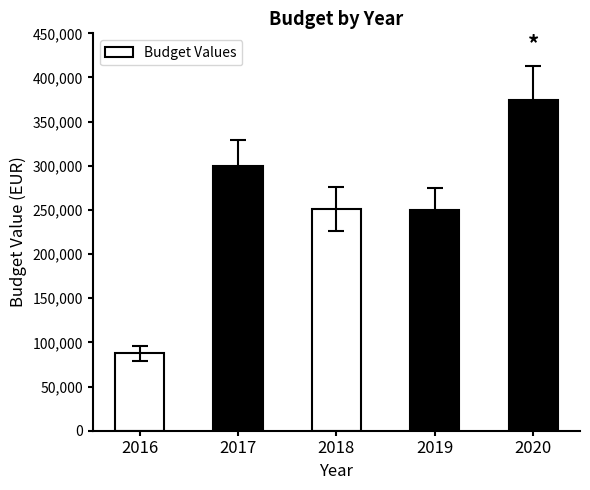

True or false: the data shows 79231 at 2020.

False